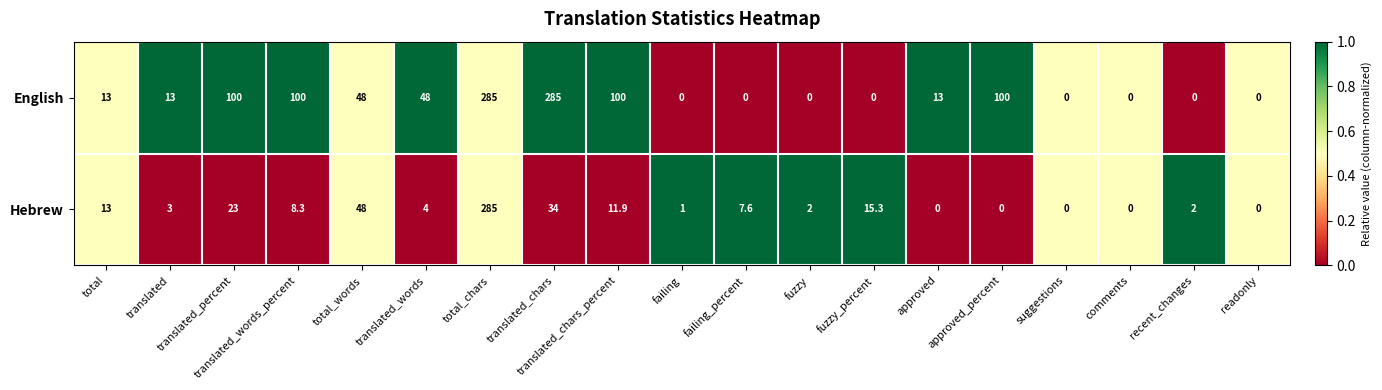

What is the difference between the maximum and second lowest values in the English series?

285.0